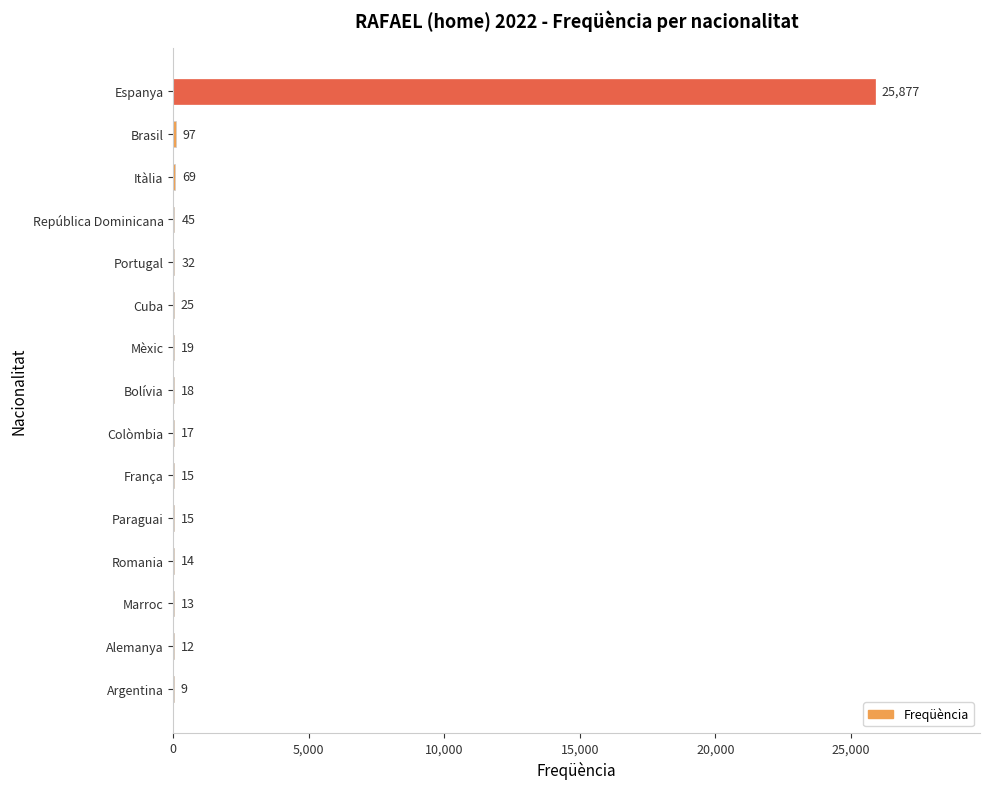

What is the greatest value displayed?

25877